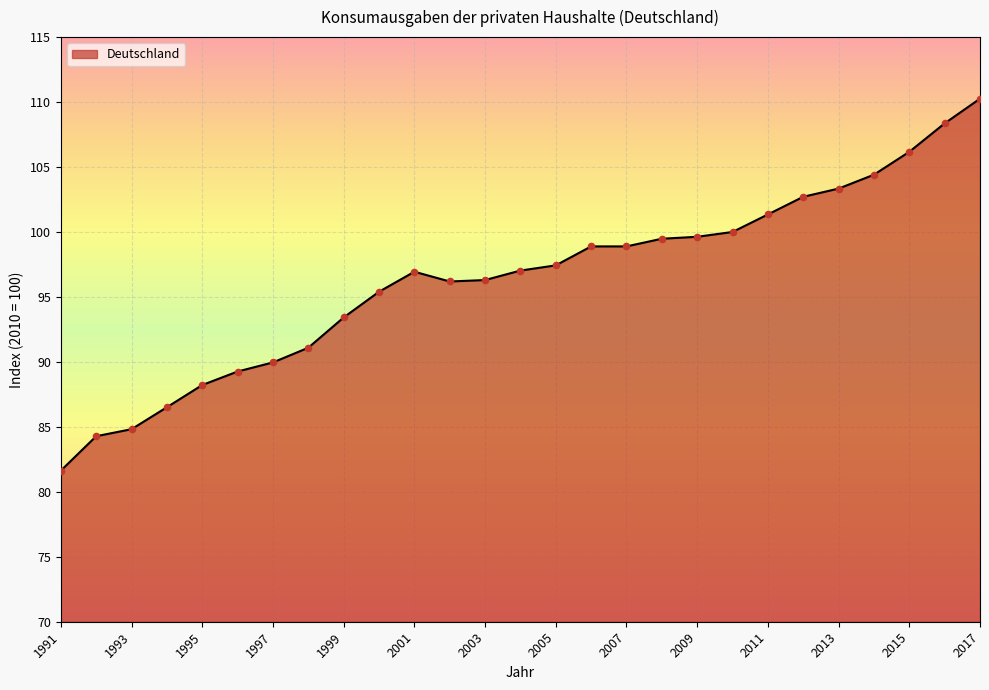

What is the maximum value shown in the chart?

110.3